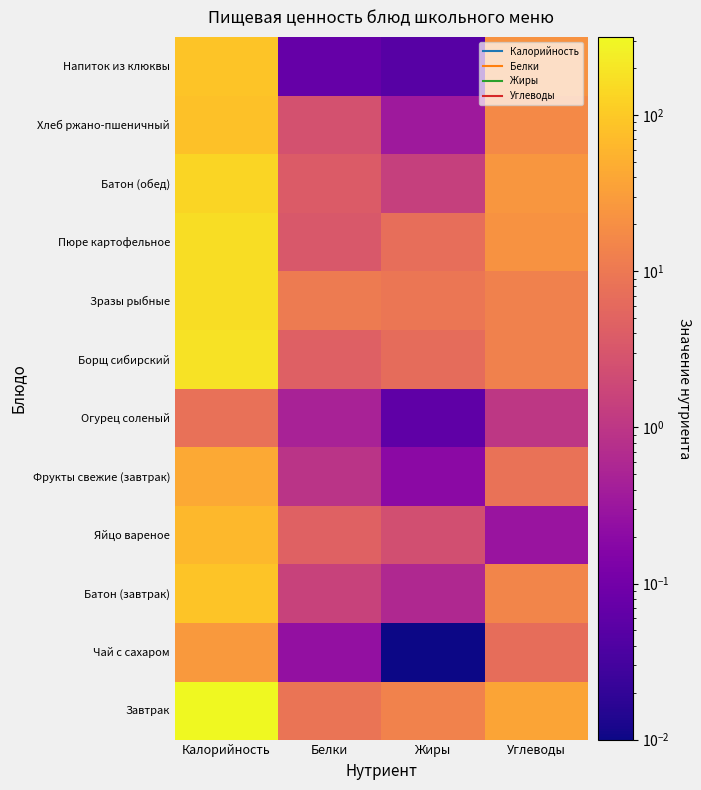

Reading left to right, what are all the values shown in this chart?

Завтрак: Калорийность=318.0	Белки=8.8	Жиры=13.7	Углеводы=37.5
Чай с сахаром: Калорийность=27.4	Белки=0.2	Жиры=0.0	Углеводы=6.9
Батон (завтрак): Калорийность=87.9	Белки=1.6	Жиры=0.6	Углеводы=14.9
Яйцо вареное: Калорийность=63.0	Белки=4.6	Жиры=2.4	Углеводы=0.3
Фрукты свежие (завтрак): Калорийность=43.0	Белки=0.9	Жиры=0.2	Углеводы=8.1
Огурец соленый: Калорийность=7.8	Белки=0.5	Жиры=0.1	Углеводы=1.0
Борщ сибирский: Калорийность=185.0	Белки=4.5	Жиры=6.7	Углеводы=13.5
Зразы рыбные: Калорийность=164.2	Белки=10.9	Жиры=9.2	Углеводы=13.2
Пюре картофельное: Калорийность=162.9	Белки=3.3	Жиры=7.2	Углеводы=22.1
Батон (обед): Калорийность=131.0	Белки=3.8	Жиры=1.4	Углеводы=25.7
Хлеб ржано-пшеничный: Калорийность=81.6	Белки=2.6	Жиры=0.3	Углеводы=17.0
Напиток из клюквы: Калорийность=87.8	Белки=0.1	Жиры=0.1	Углеводы=22.3